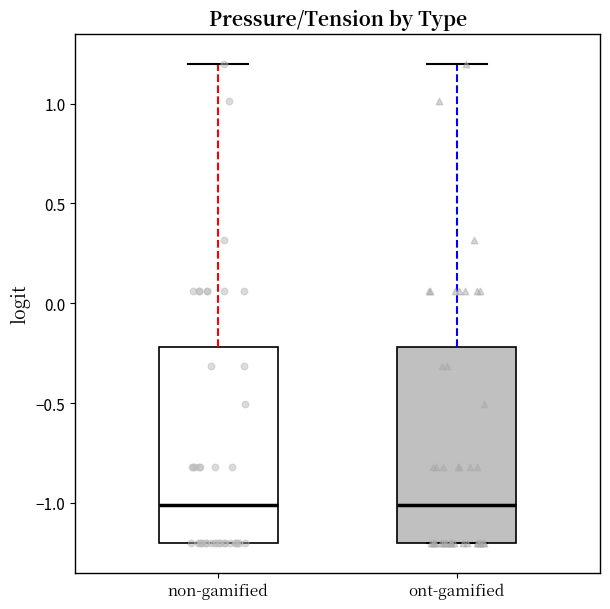

Reading left to right, transcribe this box plot: for each box, give where its median line is, the range the box spans, and where its two whiskers end, as read against the y-axis. The values are not printed on the chart, so give them approximately, as read against the axis.

non-gamified: median -1.0, box -1.2 to -0.2, whiskers -1.2 to 1.2
ont-gamified: median -1.0, box -1.2 to -0.2, whiskers -1.2 to 1.2